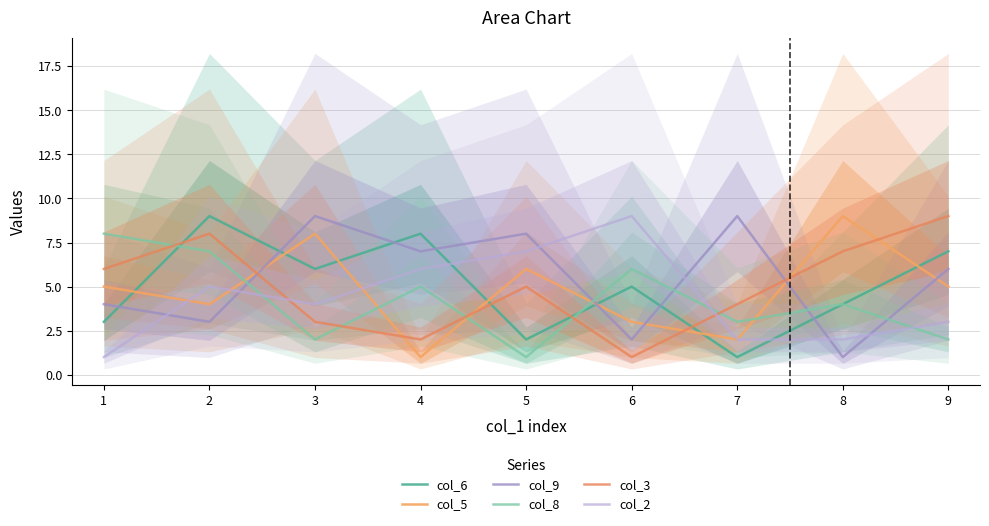

Is the value of col_6 at 8 greater than the value of col_3 at 7?

No